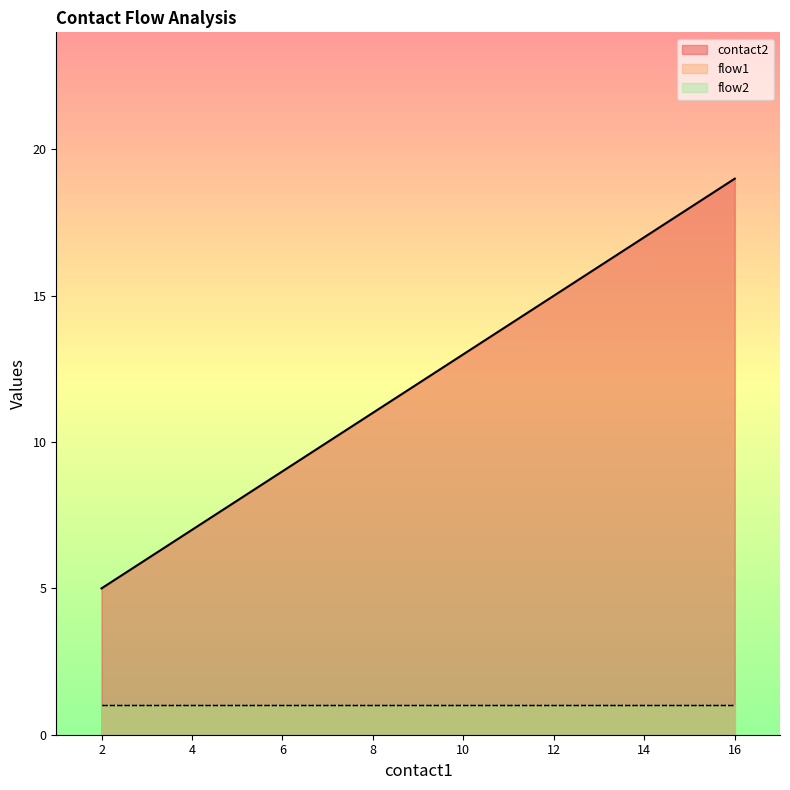

What is the difference between the second highest and second lowest values in the contact2 series?

12